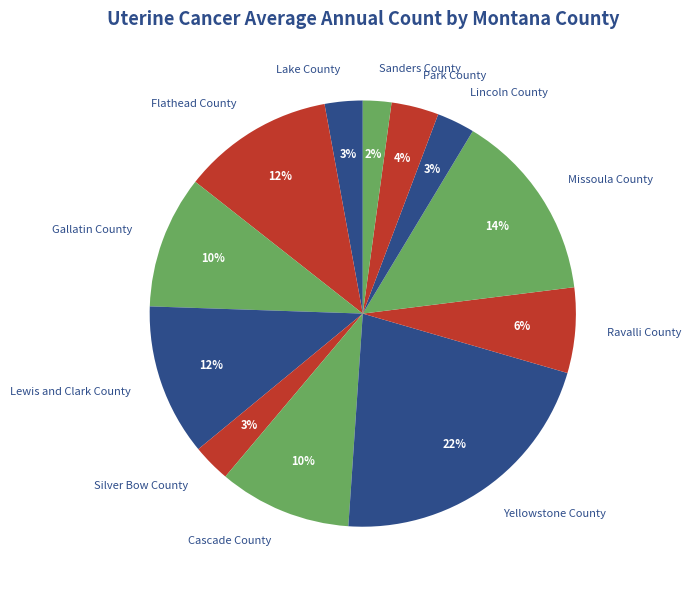

True or false: Flathead County accounts for 12% of the total.

True